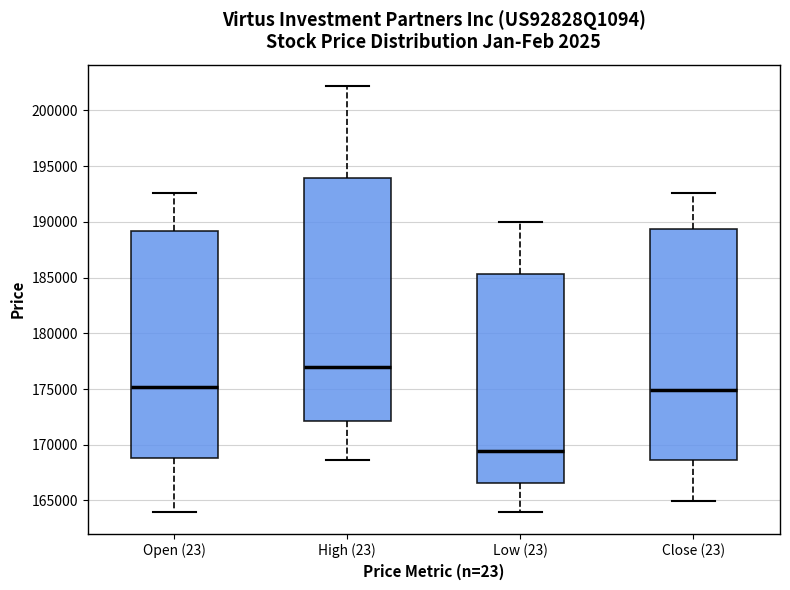

Which box has the lowest median line?

Low (23)